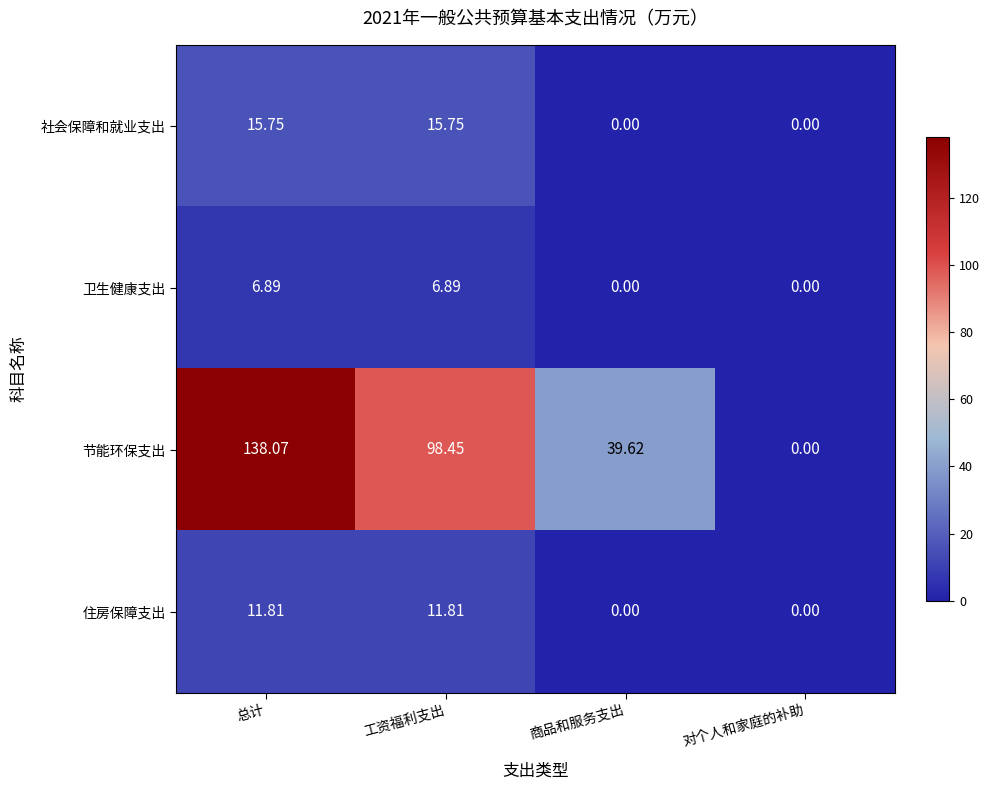

Where does the 卫生健康支出 series first go above 6?

总计